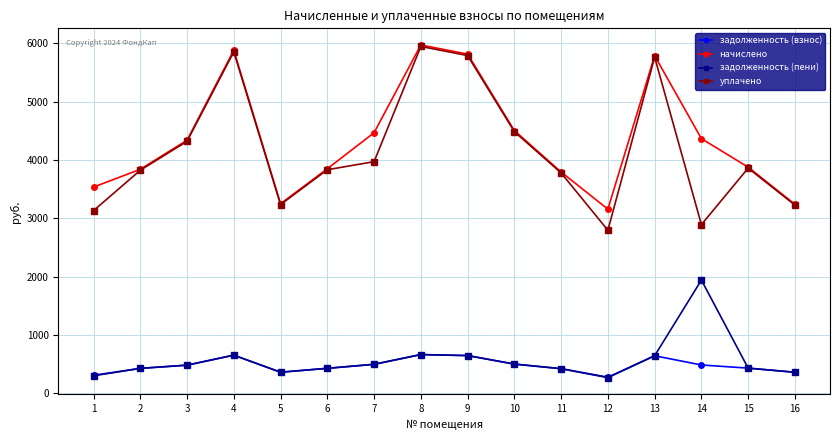

How many data points does each series have?

16